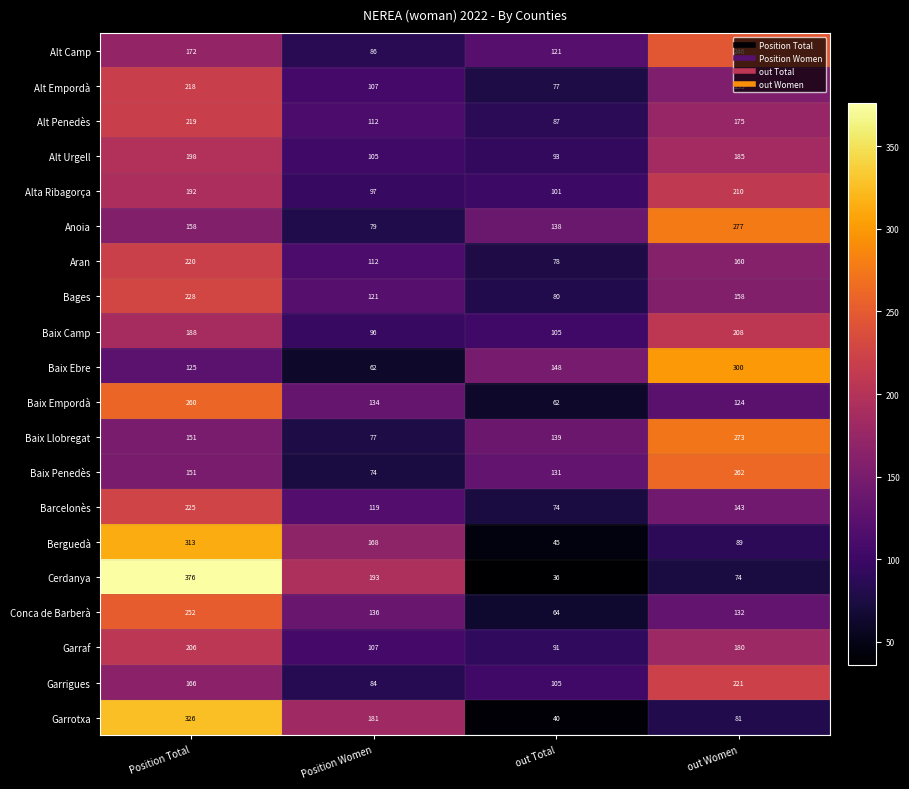

What is the total value across all series at out Women?

3653